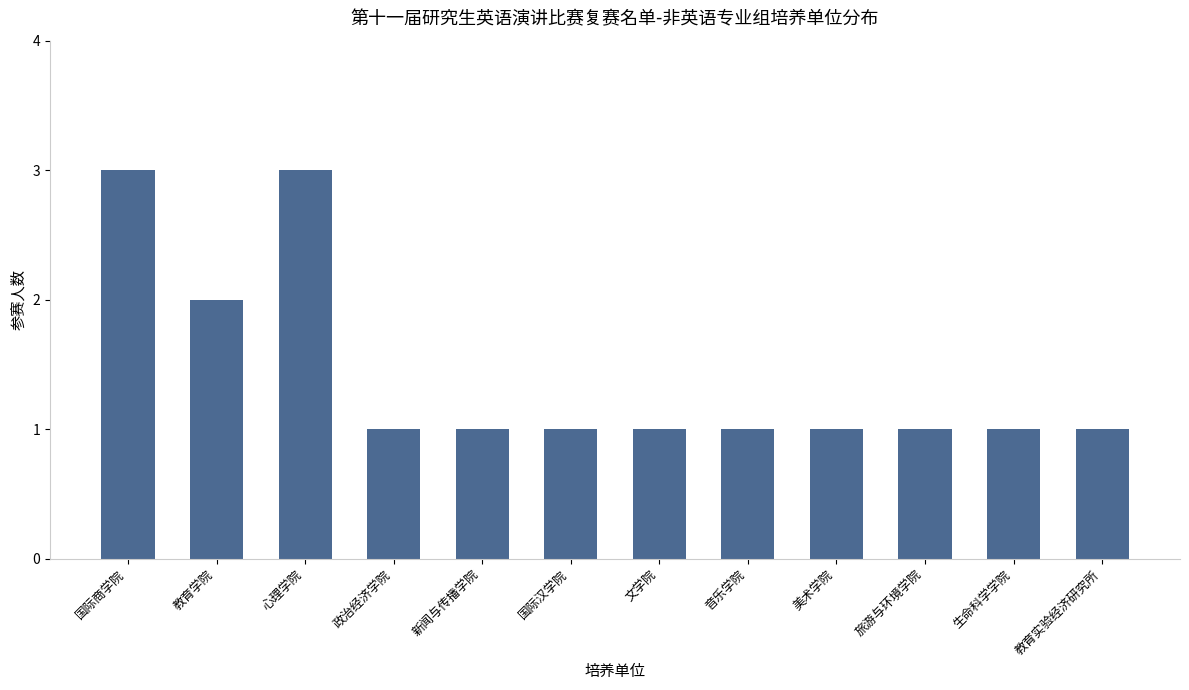

What is the difference between the values at 国际商学院 and 生命科学学院?

2